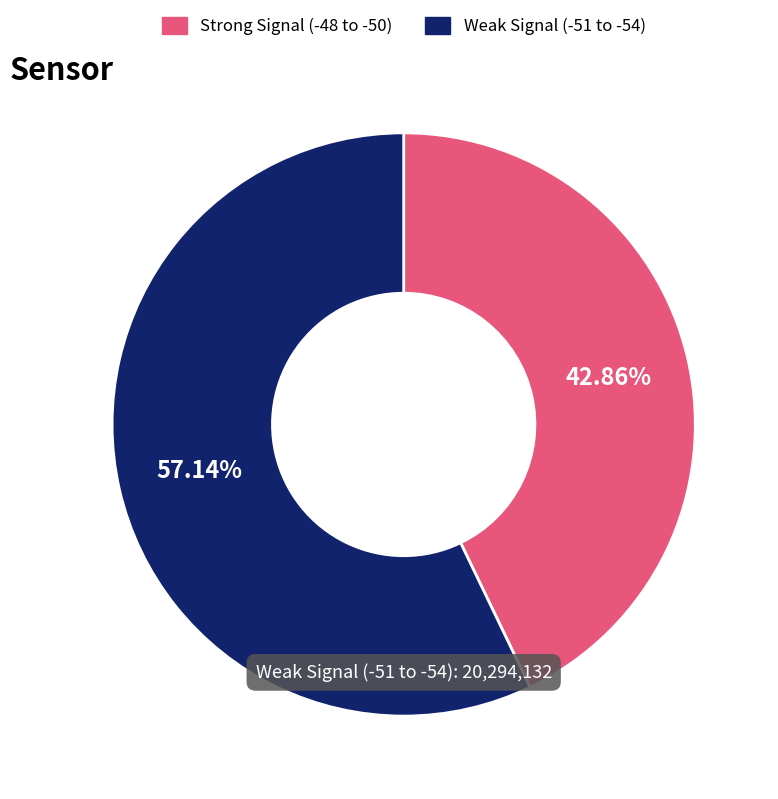

Is there any slice that represents more than half of the pie?

Yes